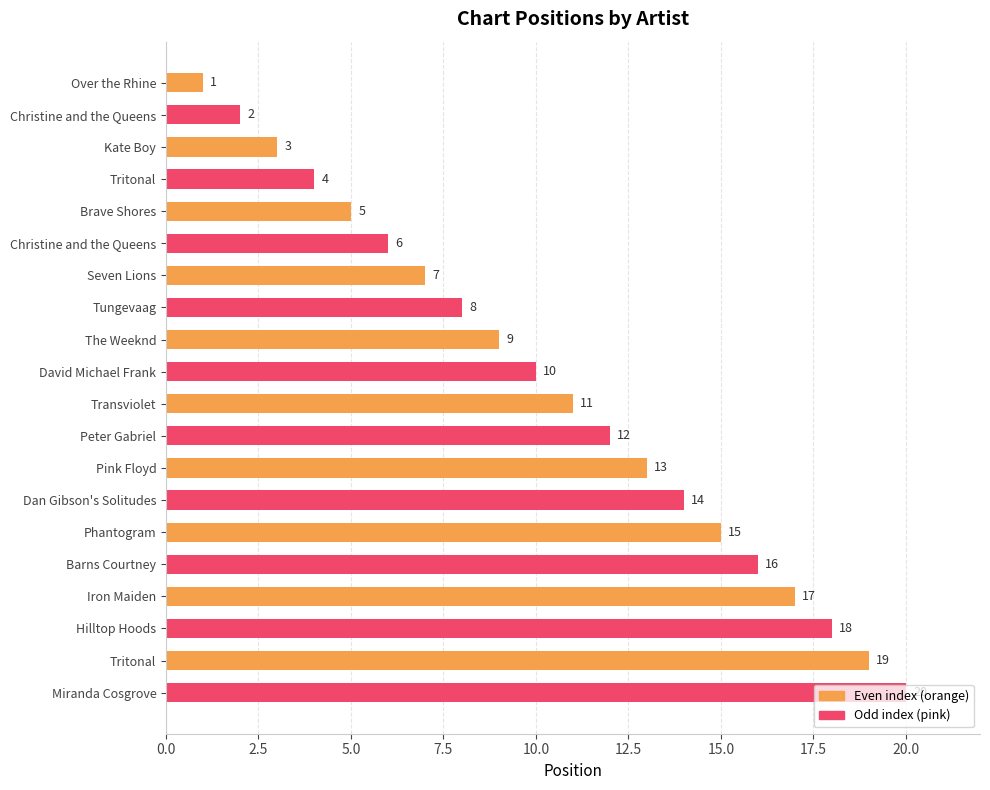

Does the chart contain any negative values?

No